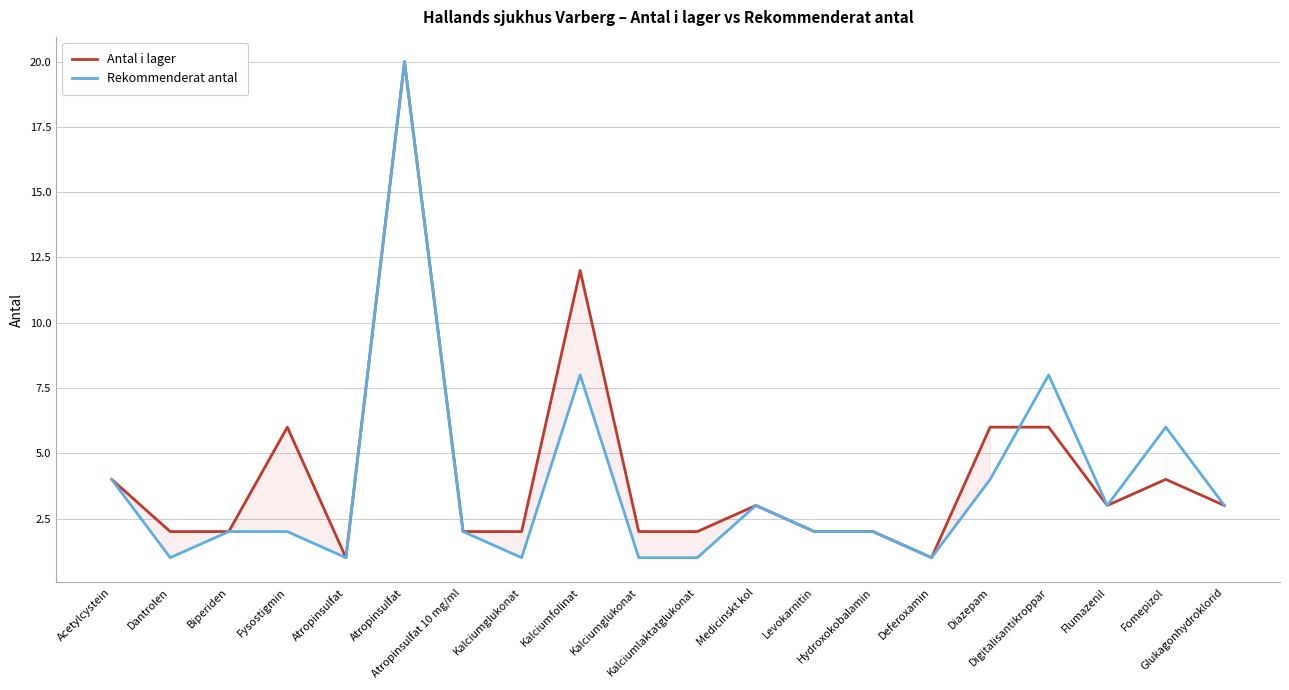

Rank the series by their maximum value, from lowest to highest.

Antal i lager, Rekommenderat antal